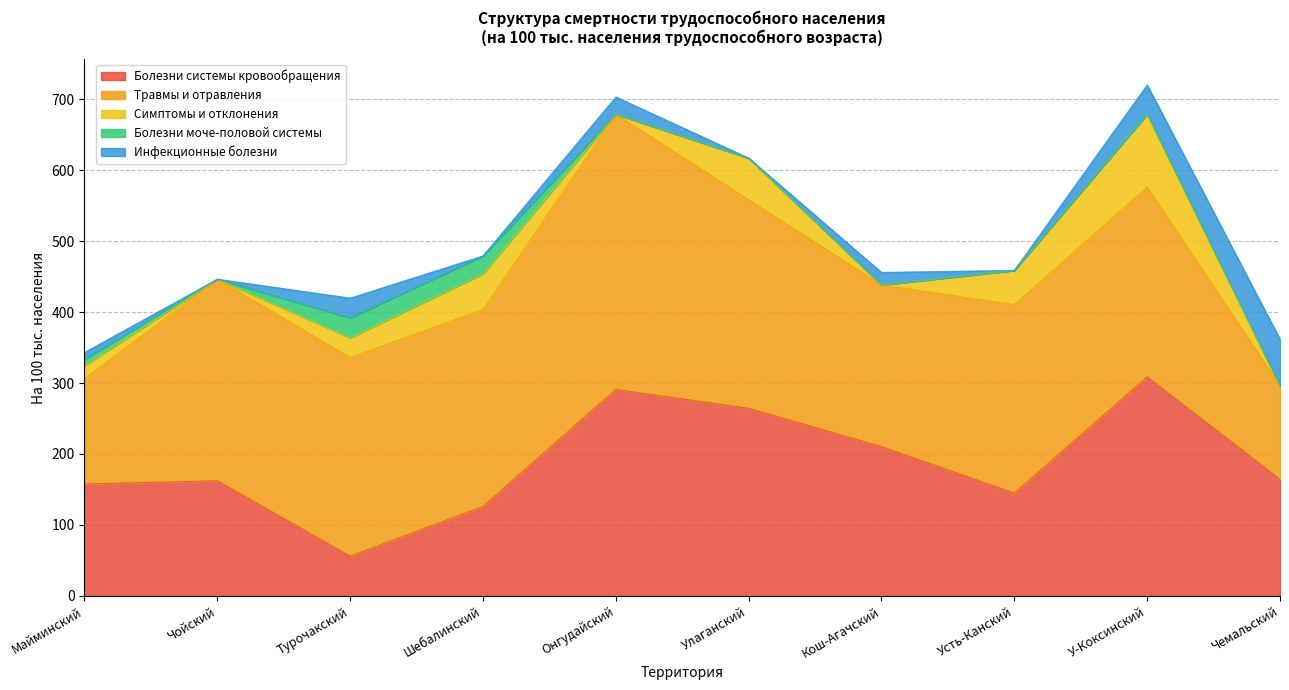

What is the value of the Травмы и отравления point at the 2nd from the left?

284.0